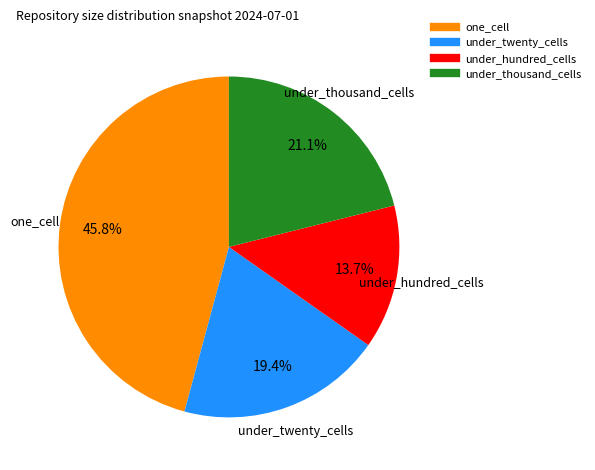

How many slices are in this pie chart?

4